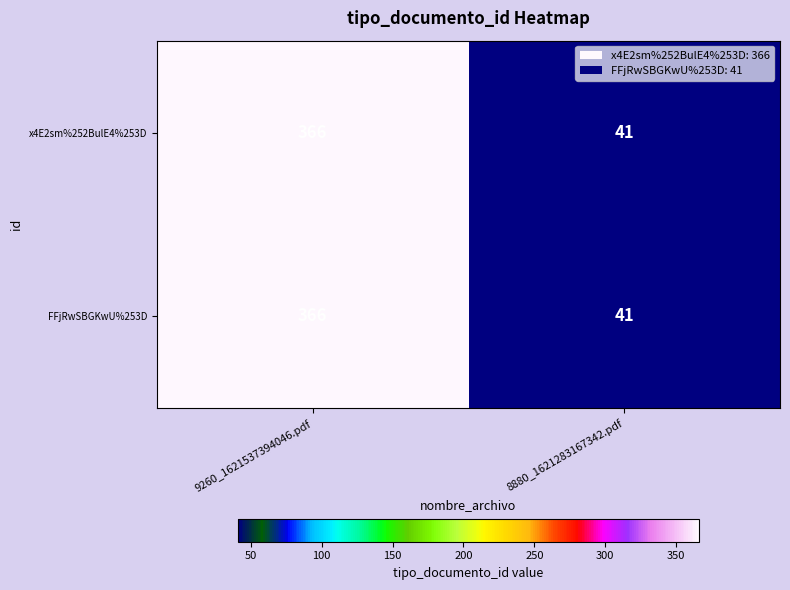

What is the sum of all FFjRwSBGKwU%253D values?

407